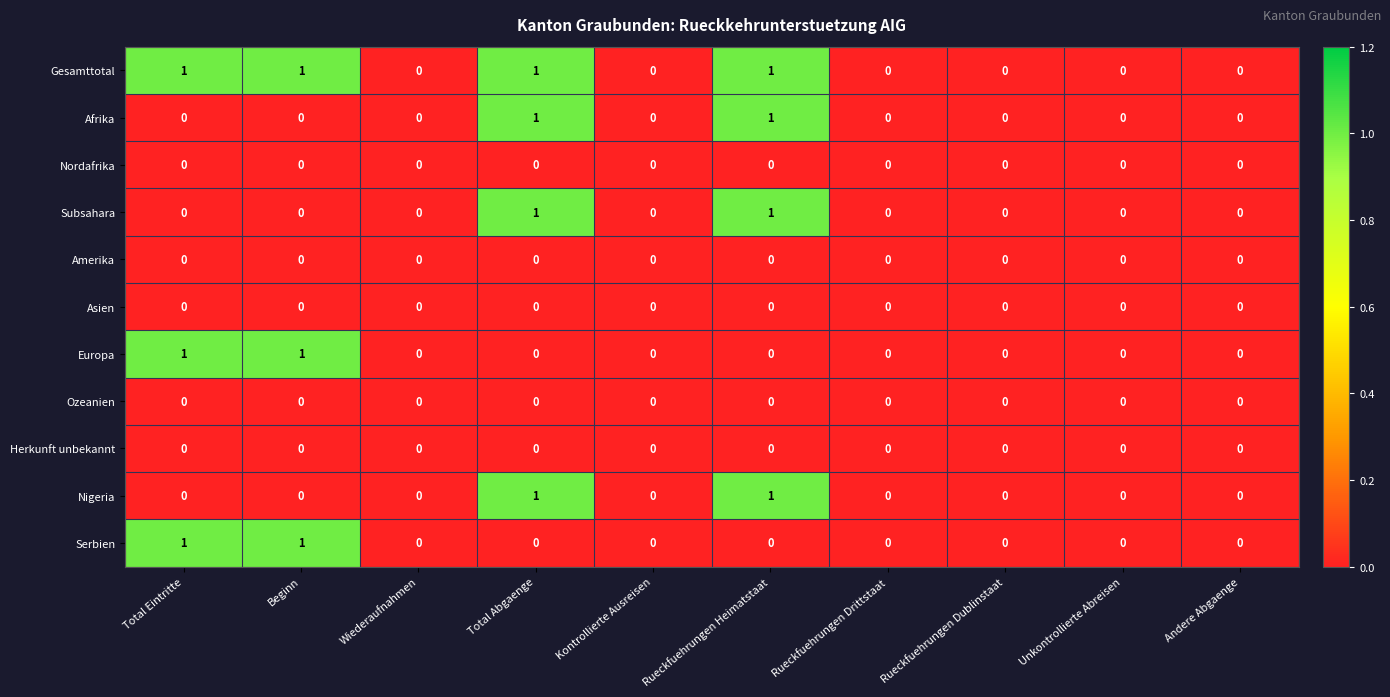

What is the total value across all series at Total Abgaenge?

4